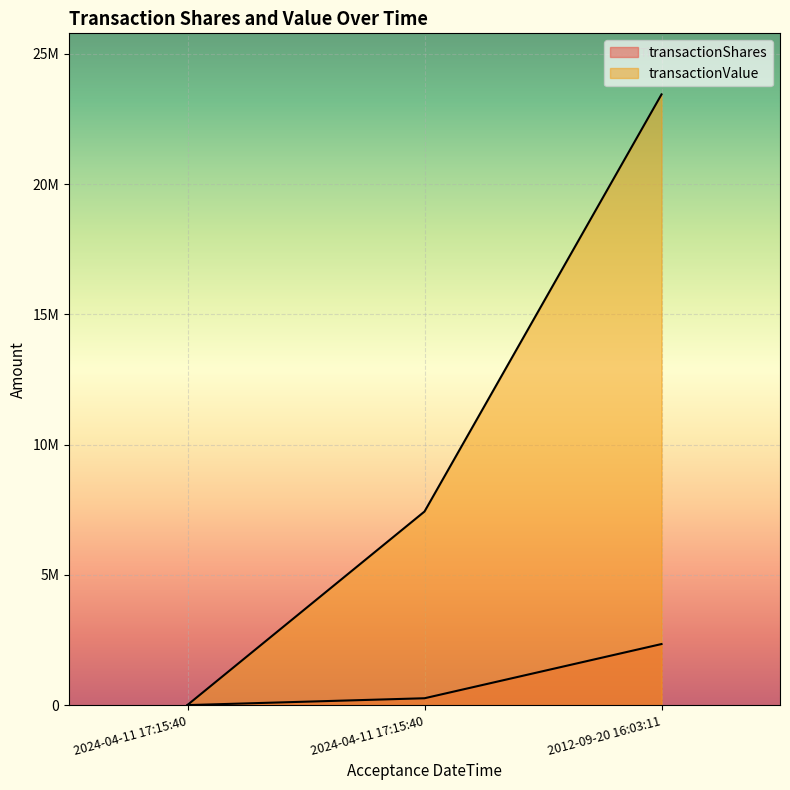

What is the highest value of the transactionValue series?

23443240